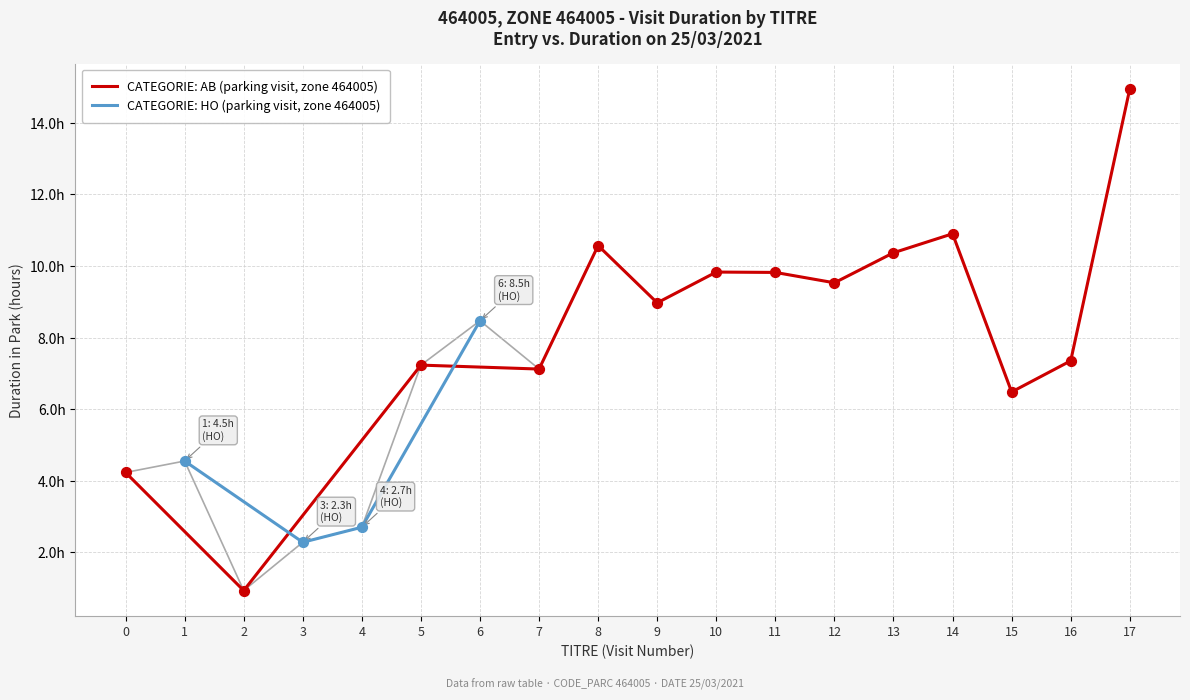

What is the change in value from 8 to 16?

-3.2